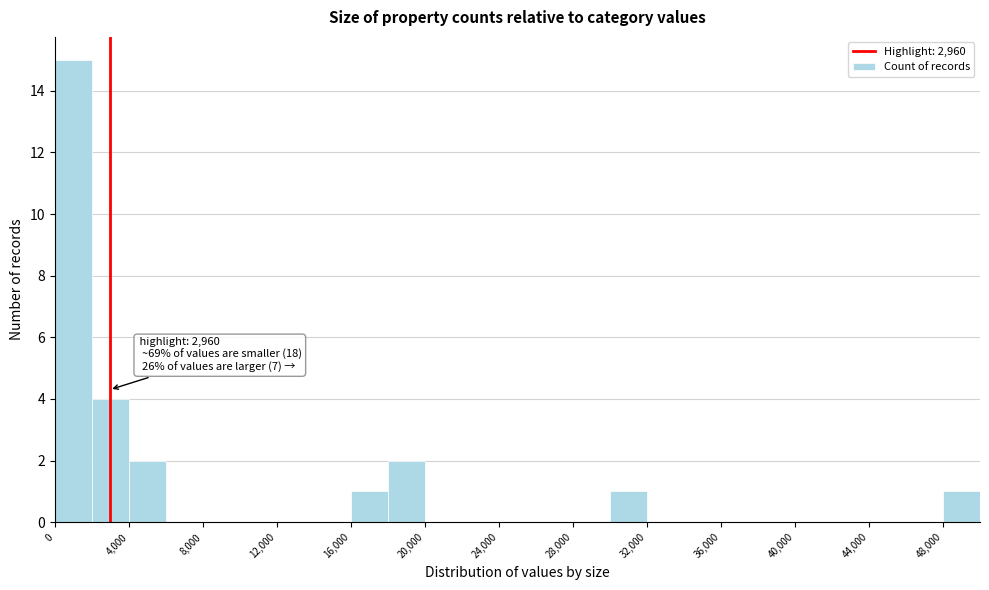

Over which range of the x-axis is the bar tallest?

0 to 2000